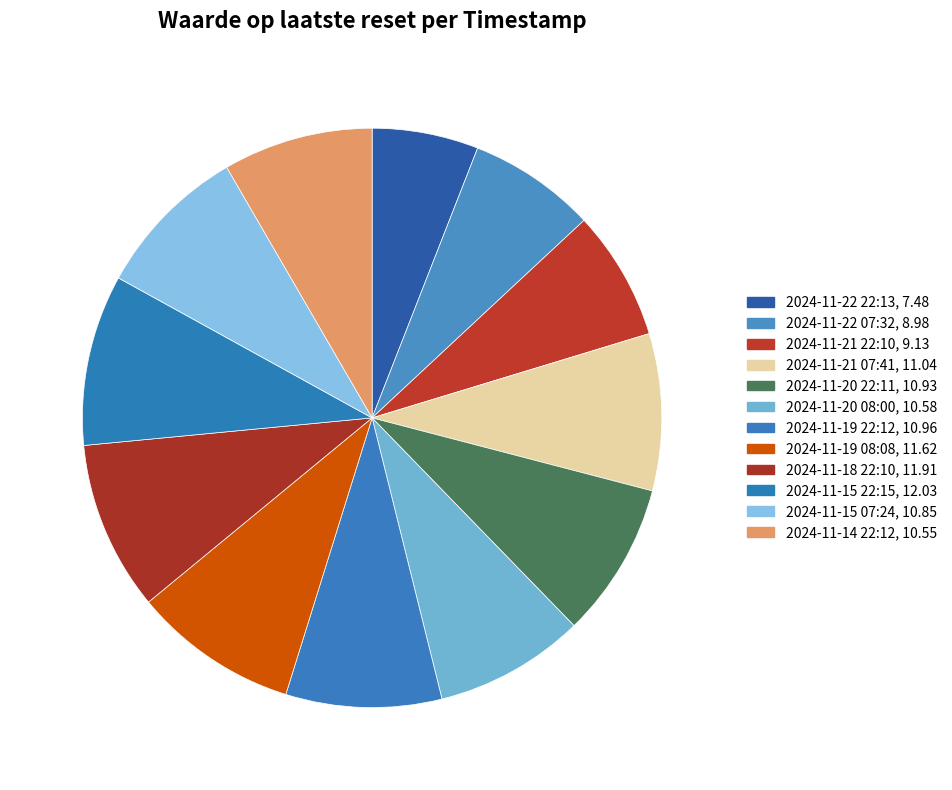

Count the number of slices in the pie.

12